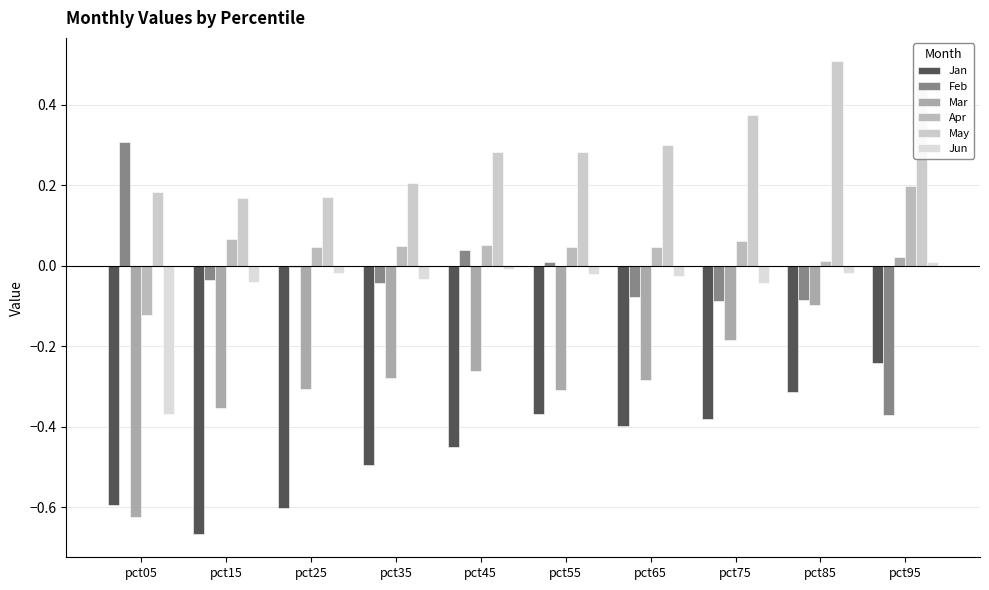

What is the sum of all May values?

2.9